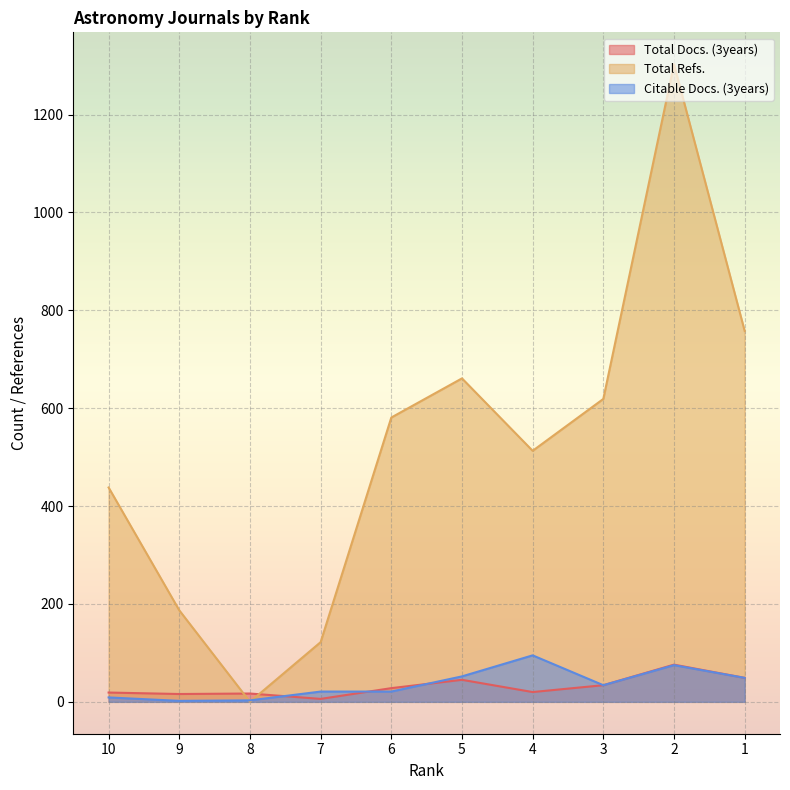

What is the highest value of the Total Docs. (3years) series?

76